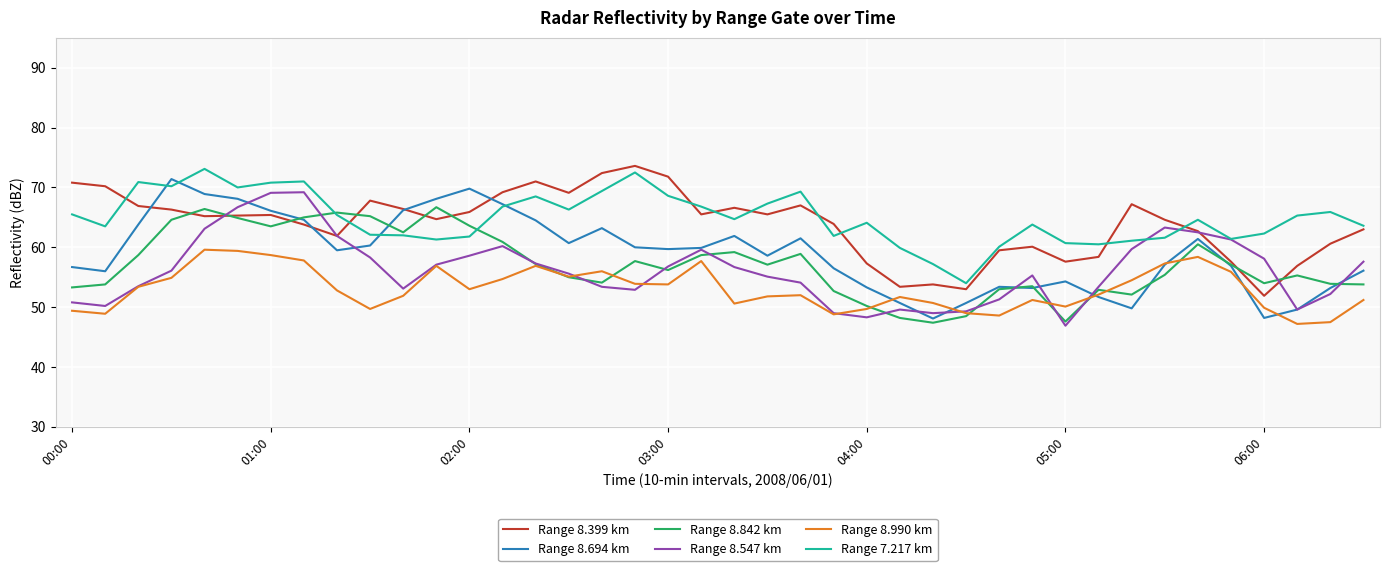

What is the lowest value of the Range 8.399 km series?

51.9